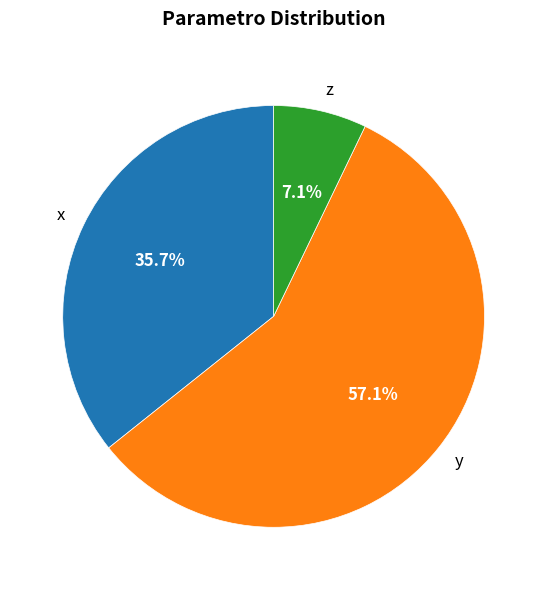

What is the smallest slice in the pie chart?

z